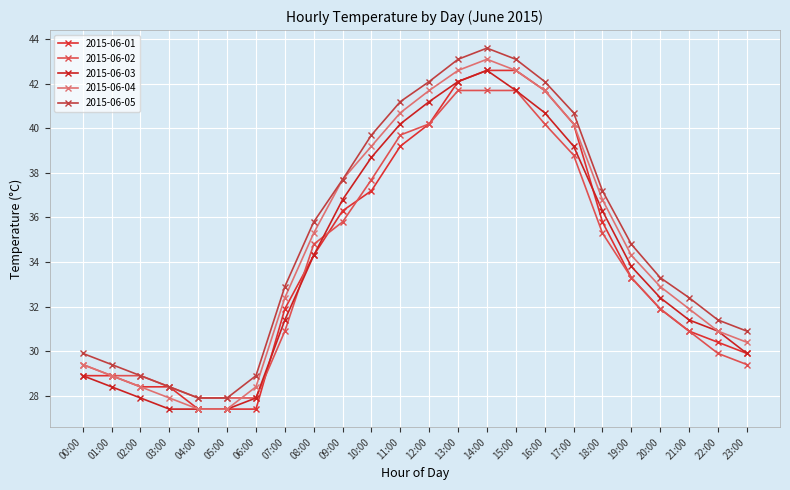

Where does the 2015-06-01 series first go above 33?

08:00